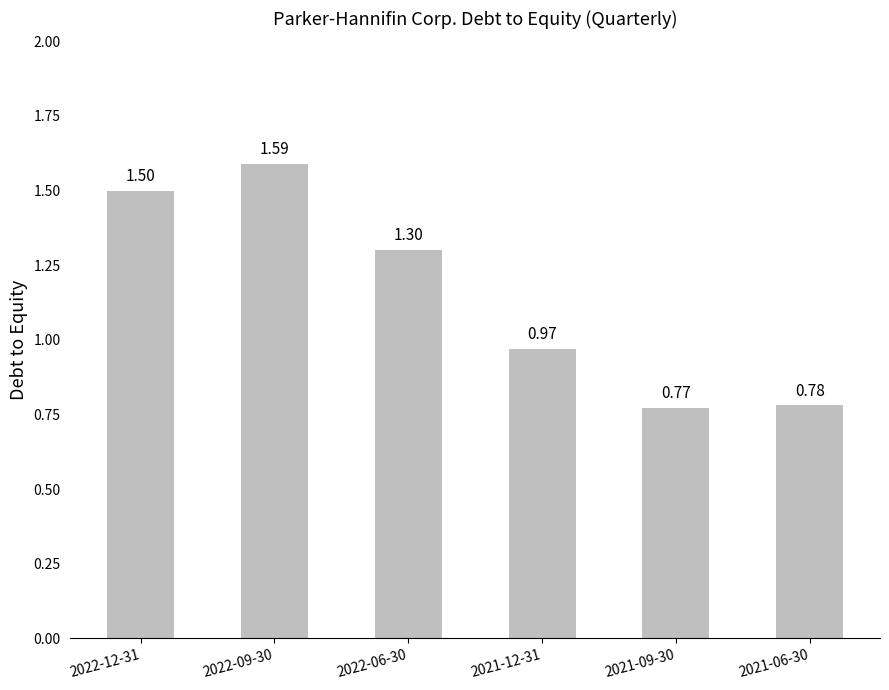

At which label does the data first exceed 1?

2022-12-31